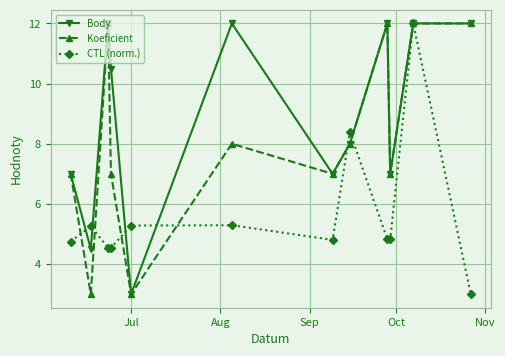

Count the number of data series in this chart.

3